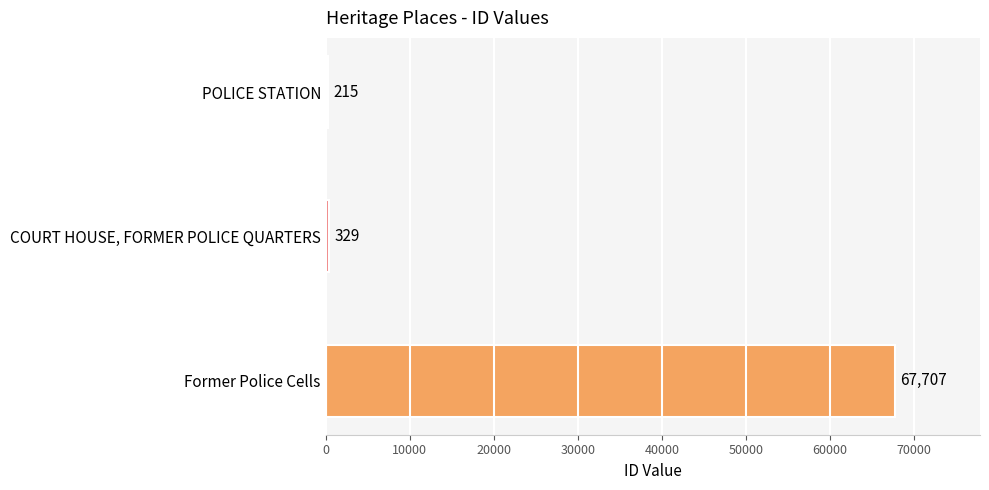

What is the change in value from COURT HOUSE, FORMER POLICE QUARTERS to Former Police Cells?

+67378